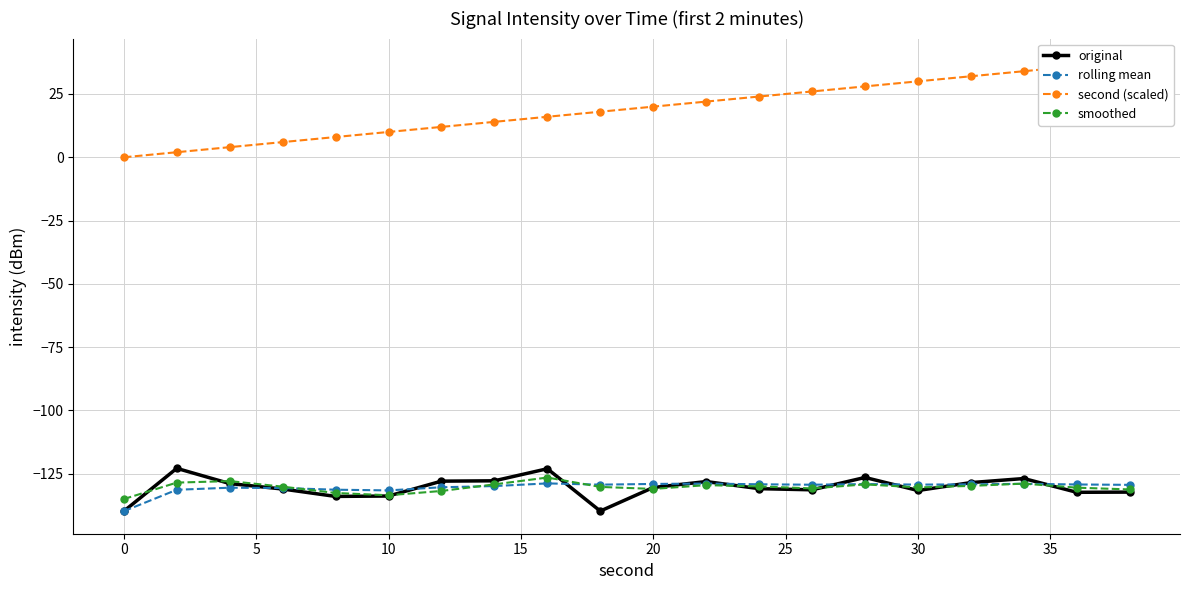

What is the difference between the maximum and minimum values in the rolling mean series?

11.0